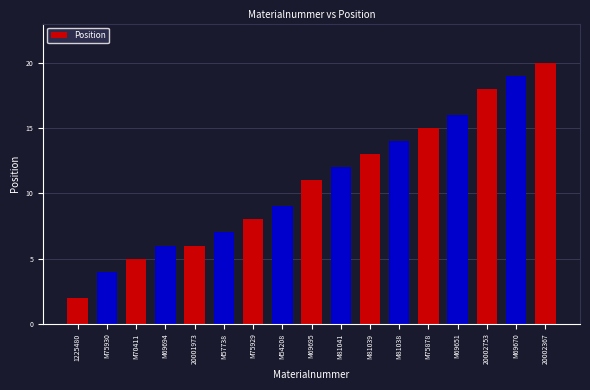

The chart shows a value of 20 at 20002367. True or false?

True